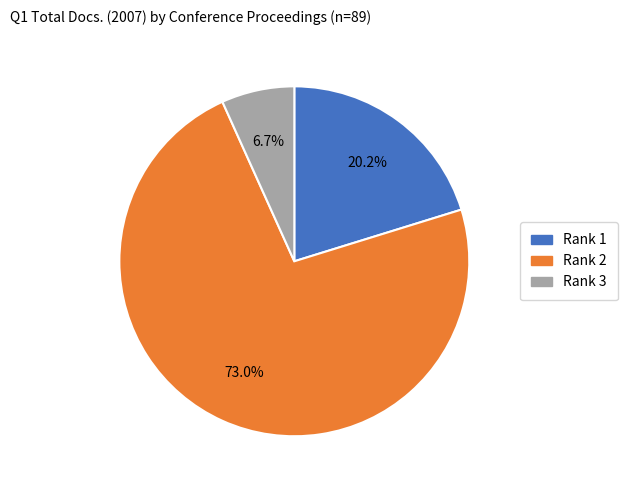

Is there a majority slice in this chart?

Yes